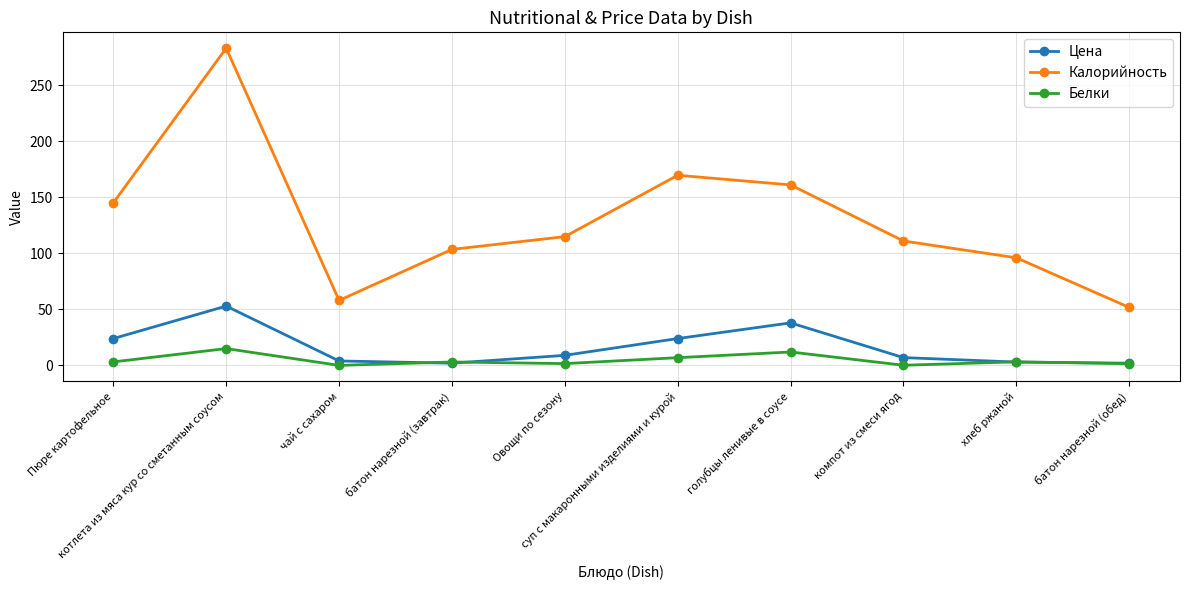

Which series has the largest total across all categories?

Калорийность